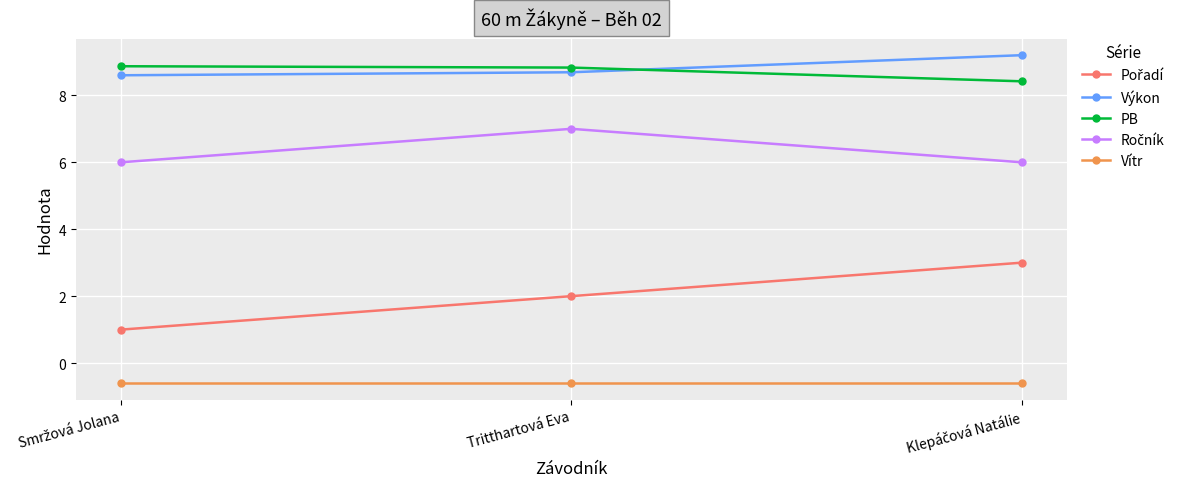

True or false: Vítr has a value of -1.0 at Tritthartová Eva.

False